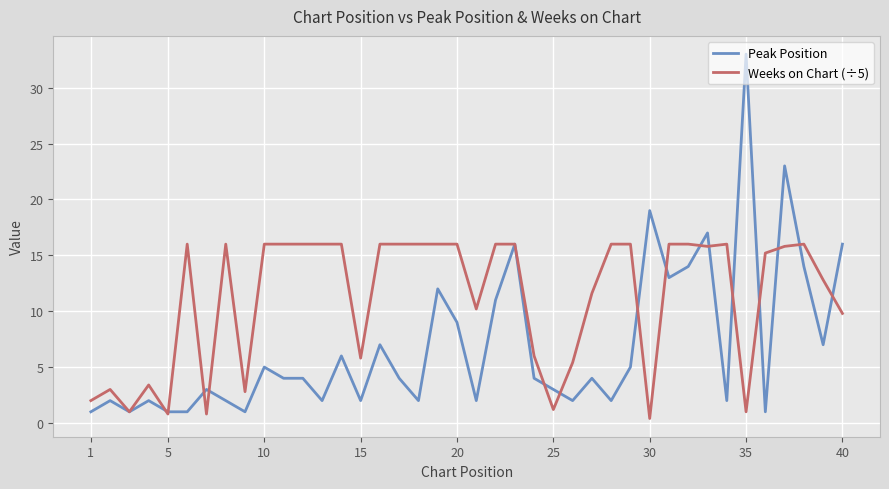

What is the maximum value for Peak Position?

33.0